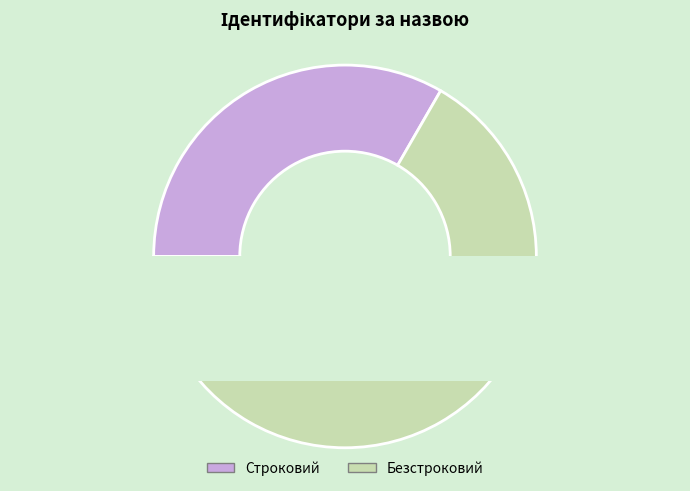

How many slices are in this pie chart?

2